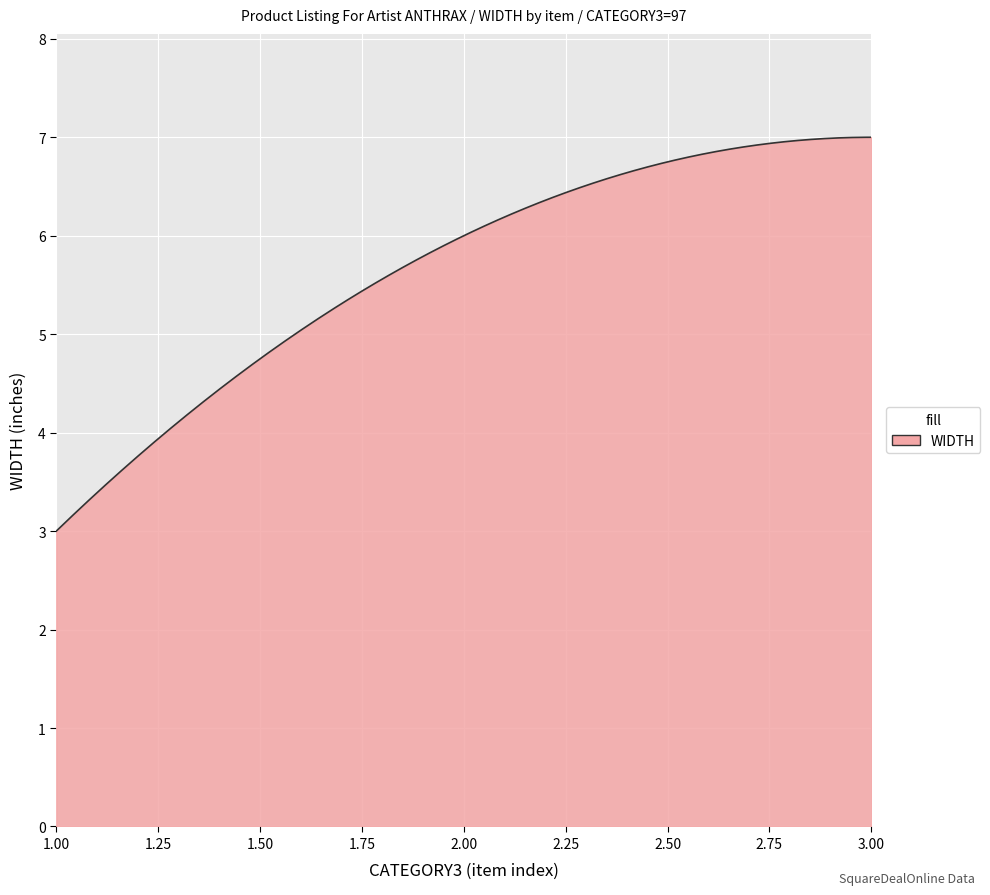

What is the maximum value shown in the chart?

7.0